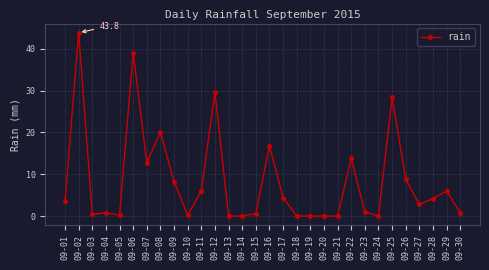

Reading right to left, what are all the values shown in this chart?

0.8	6.0	4.2	2.8	8.8	28.4	0.0	1.0	13.8	0.0	0.0	0.0	0.0	4.4	16.8	0.6	0.0	0.0	29.6	6.0	0.2	8.2	20.0	12.8	39.0	0.2	0.8	0.4	43.8	3.6